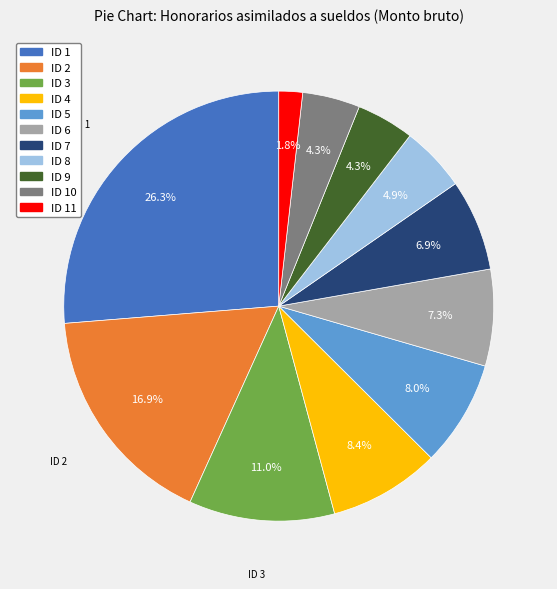

Does any single category account for the majority?

No